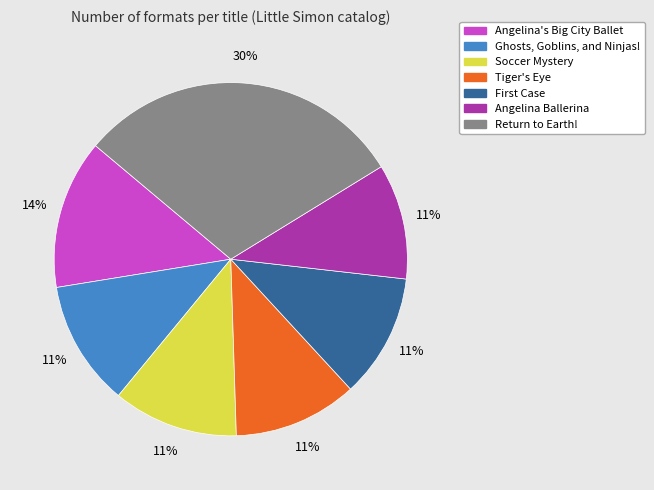

What is the largest slice in the pie chart?

Return to Earth!